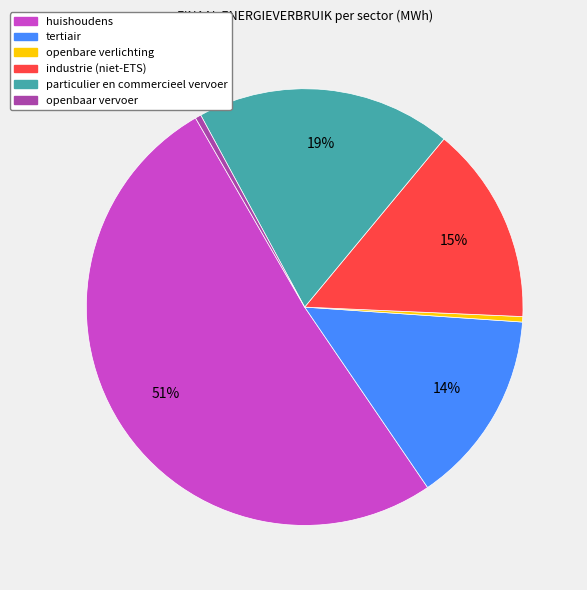

Is there a majority slice in this chart?

Yes